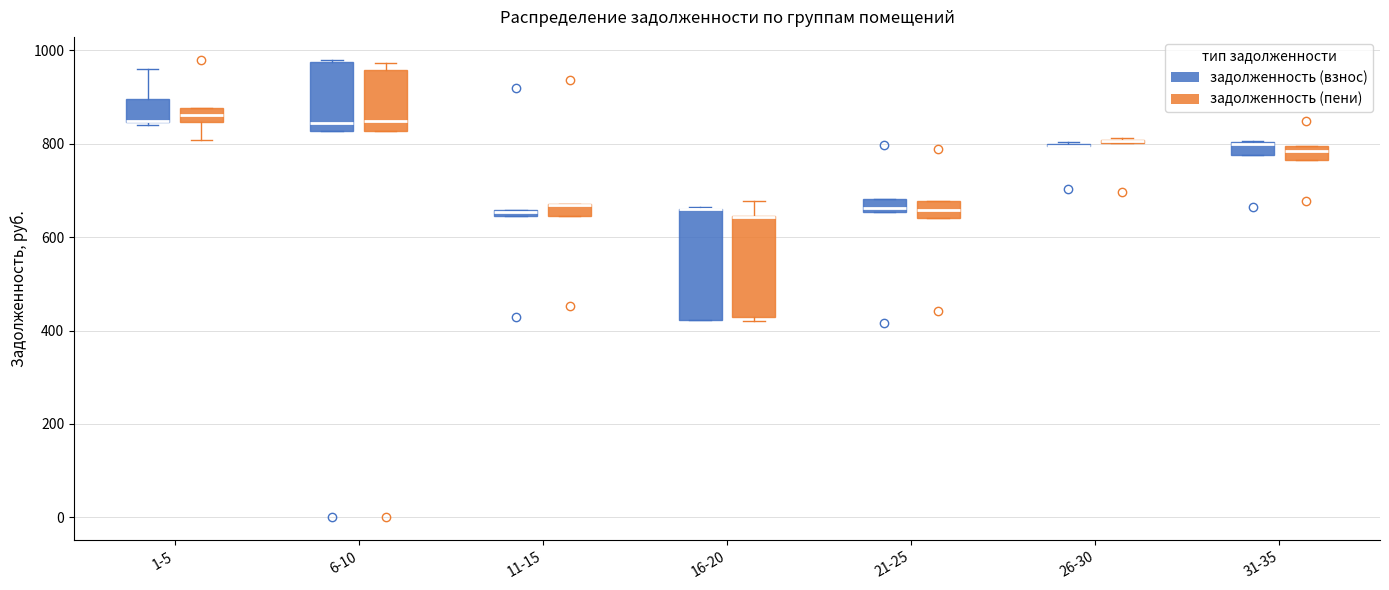

Where is the upper edge of the box for 31-35 (задолженность (взнос)) on the y-axis? The values are not printed on the chart, so give them approximately, as read against the axis.

800